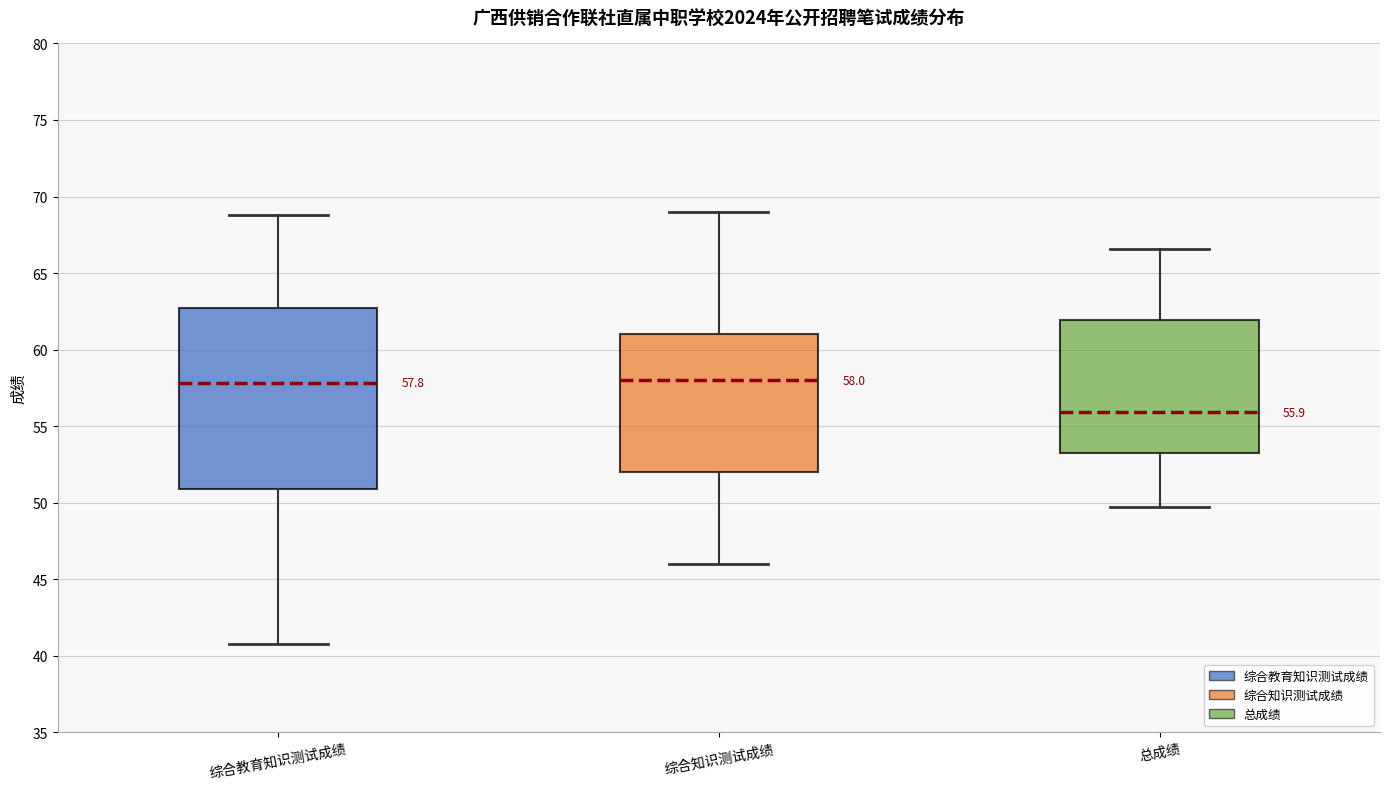

Which box has the lowest median line?

总成绩